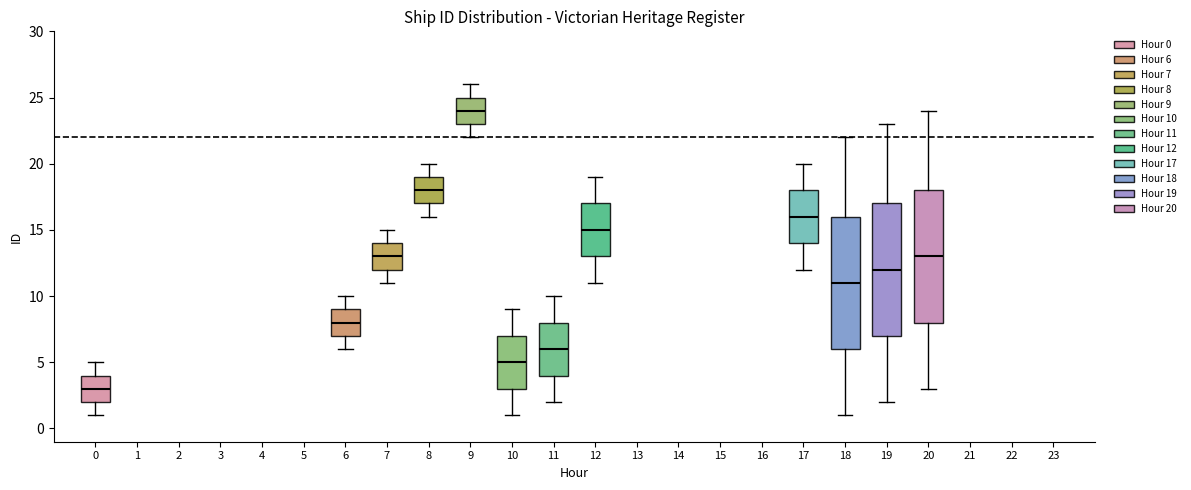

Where does the upper whisker of the box at x = 18 end on the y-axis? The values are not printed on the chart, so give them approximately, as read against the axis.

22